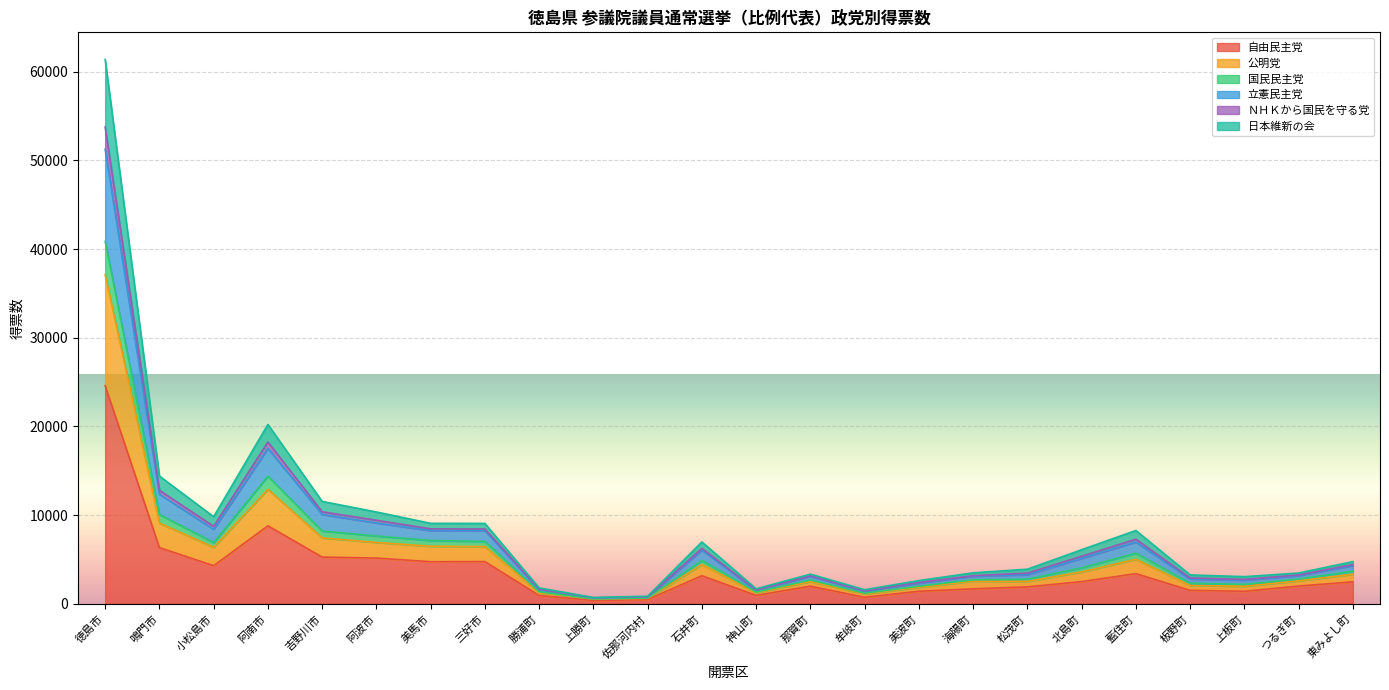

How many data points does each series have?

24